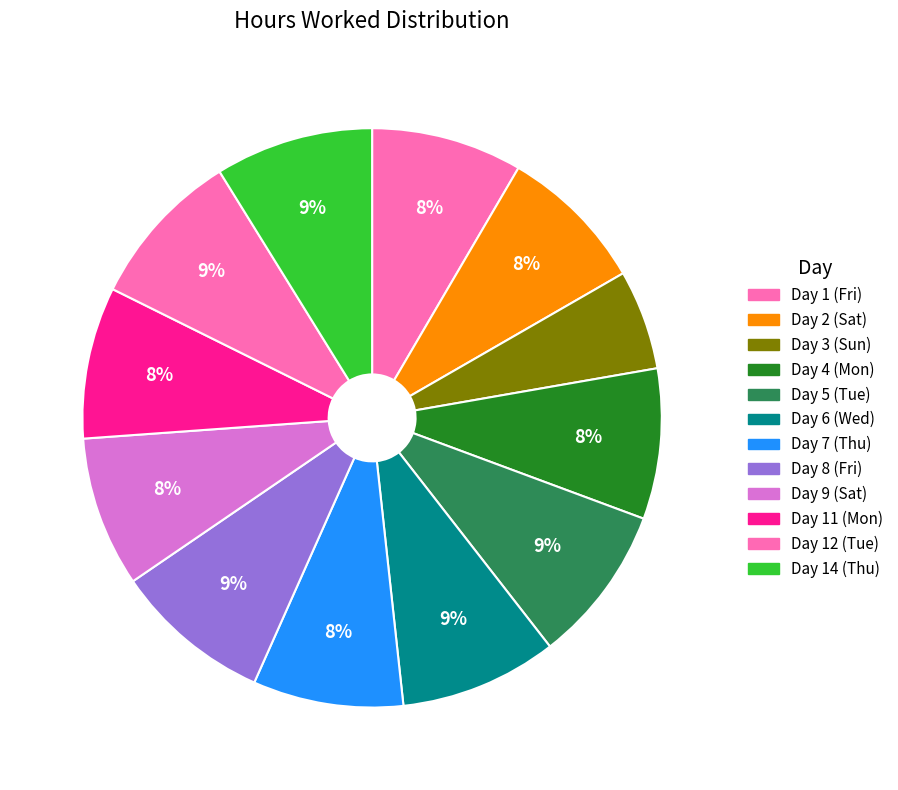

The Day 11 (Mon) slice represents 16% of the pie. True or false?

False